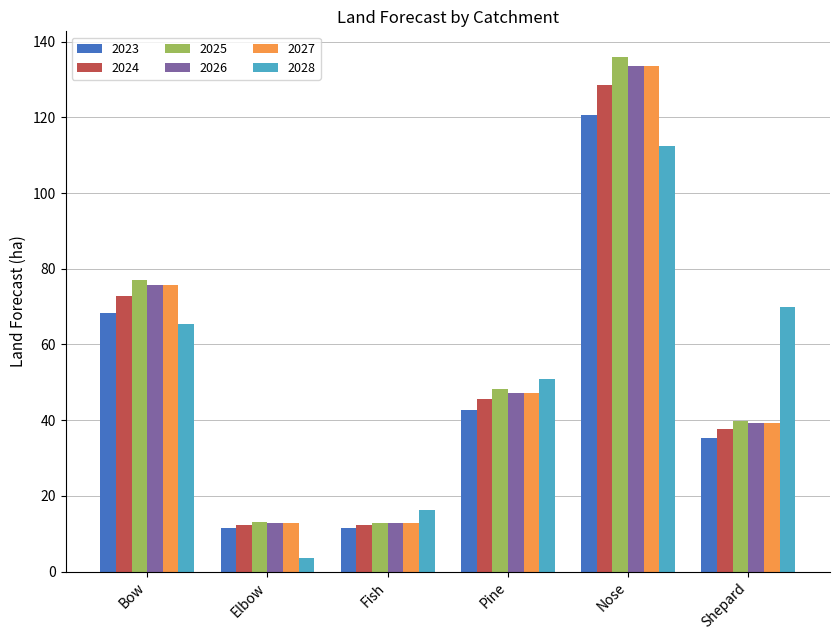

What is the spread (max minus min) of values at Nose?

23.5